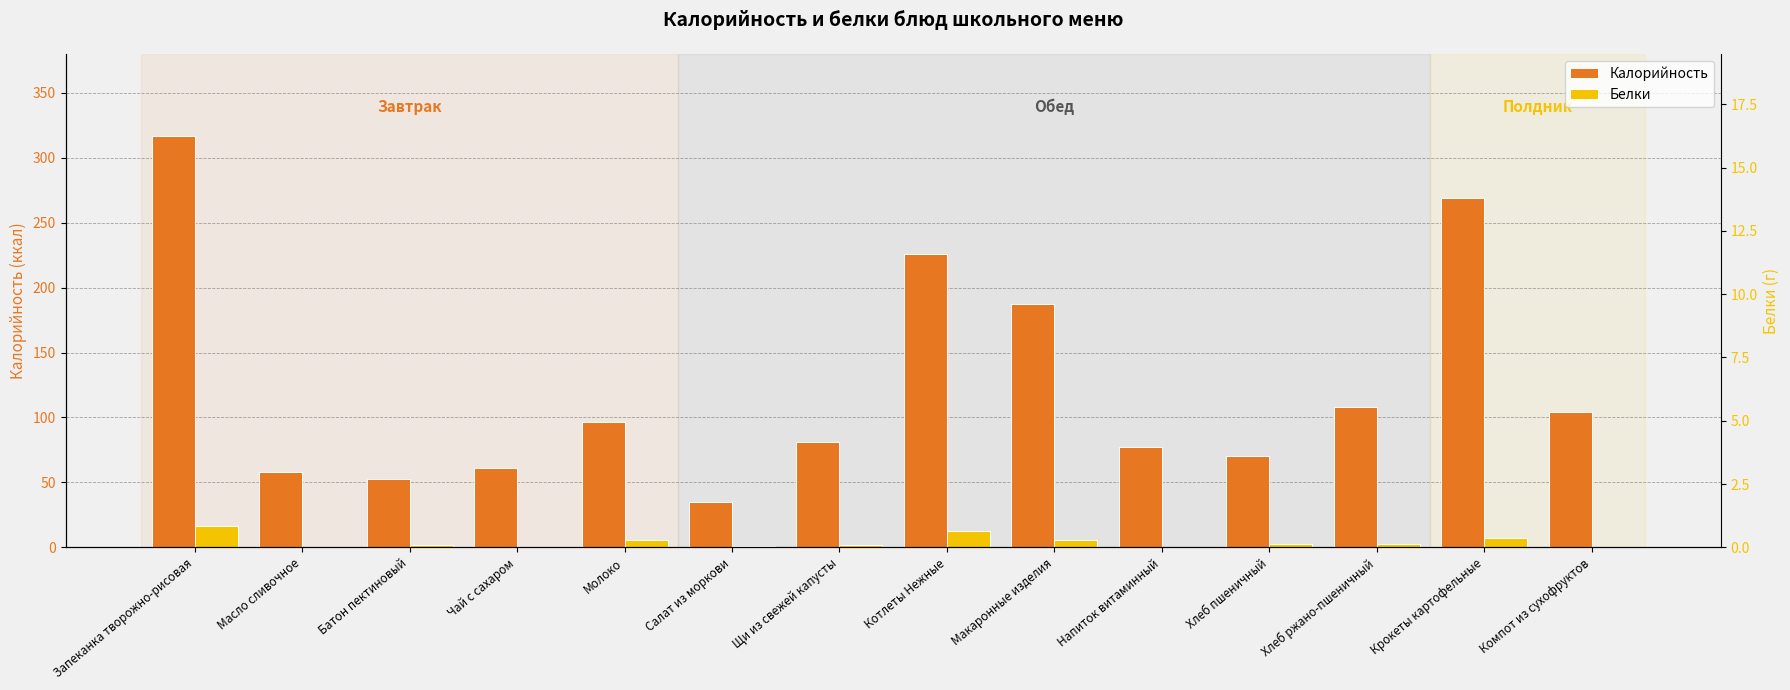

Reading right to left, extract all data points from this chart.

Калорийность: Компот из сухофруктов=104.4	Крокеты картофельные=268.7	Хлеб ржано-пшеничный=108.0	Хлеб пшеничный=70.3	Напиток витаминный=77.6	Макаронные изделия=187.6	Котлеты Нежные=225.8	Щи из свежей капусты=81.4	Салат из моркови=34.5	Молоко=96.4	Чай с сахаром=61.2	Батон пектиновый=52.3	Масло сливочное=58.2	Запеканка творожно-рисовая=316.8
Белки: Компот из сухофруктов=0.4	Крокеты картофельные=7.2	Хлеб ржано-пшеничный=2.2	Хлеб пшеничный=2.3	Напиток витаминный=0.2	Макаронные изделия=5.3	Котлеты Нежные=12.5	Щи из свежей капусты=1.6	Салат из моркови=0.8	Молоко=5.4	Чай с сахаром=0.2	Батон пектиновый=1.5	Масло сливочное=0.1	Запеканка творожно-рисовая=16.2